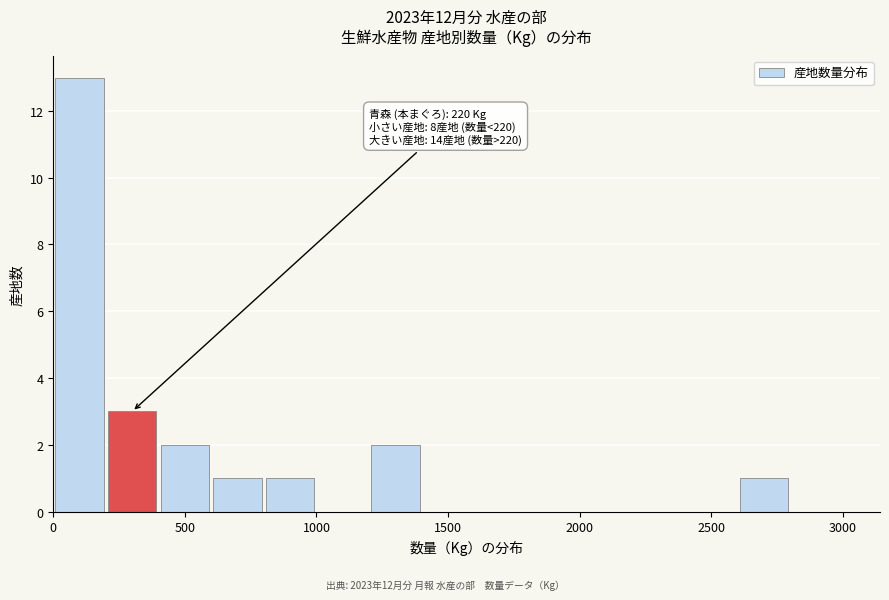

Over which range of the x-axis is the bar tallest?

0 to 200